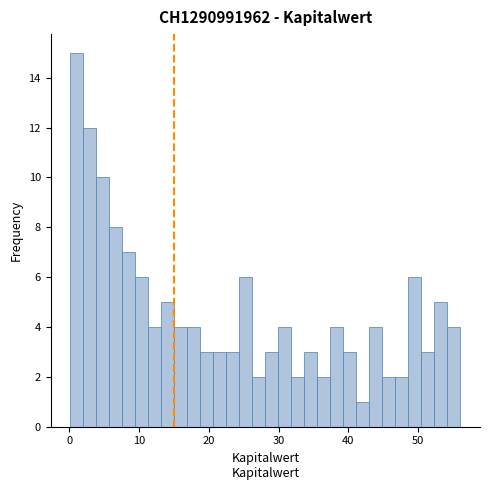

Read against the x-axis, roughly where is the centre of the tallest bar?

1